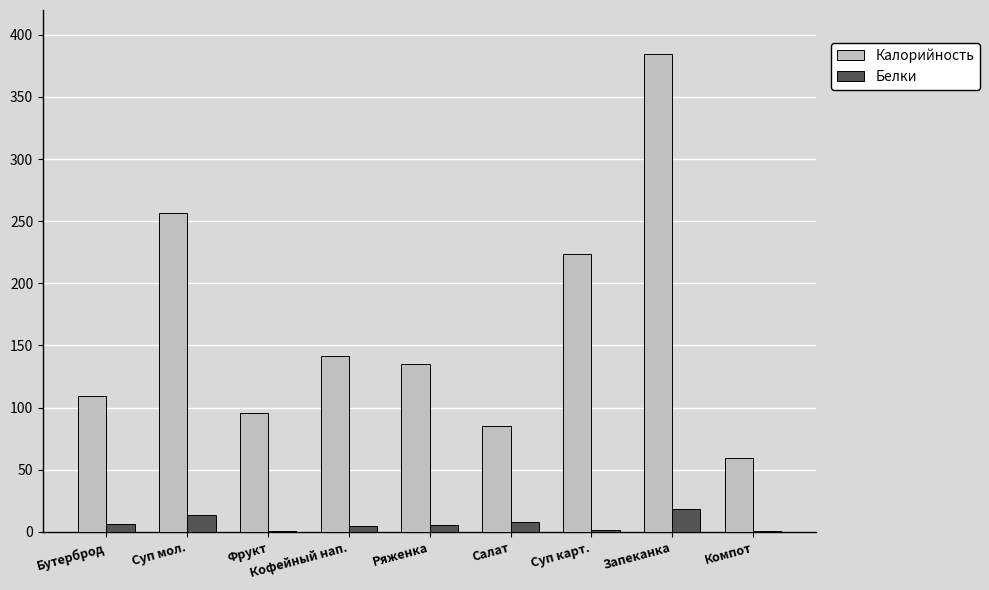

The Калорийность series shows 174.7 at Бутерброд. True or false?

False